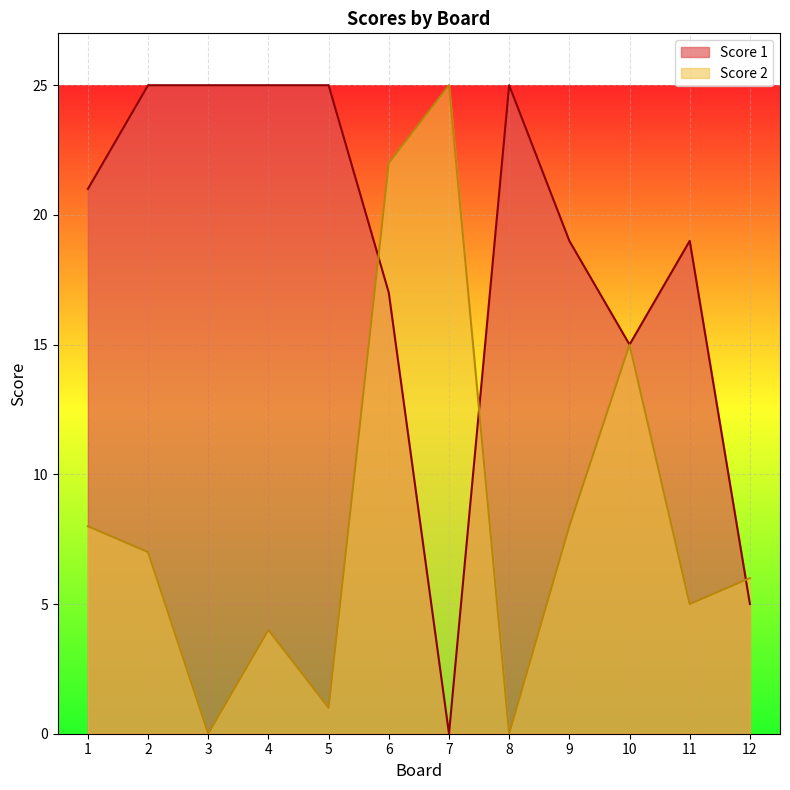

At which category does Score 2 reach its first local peak?

4